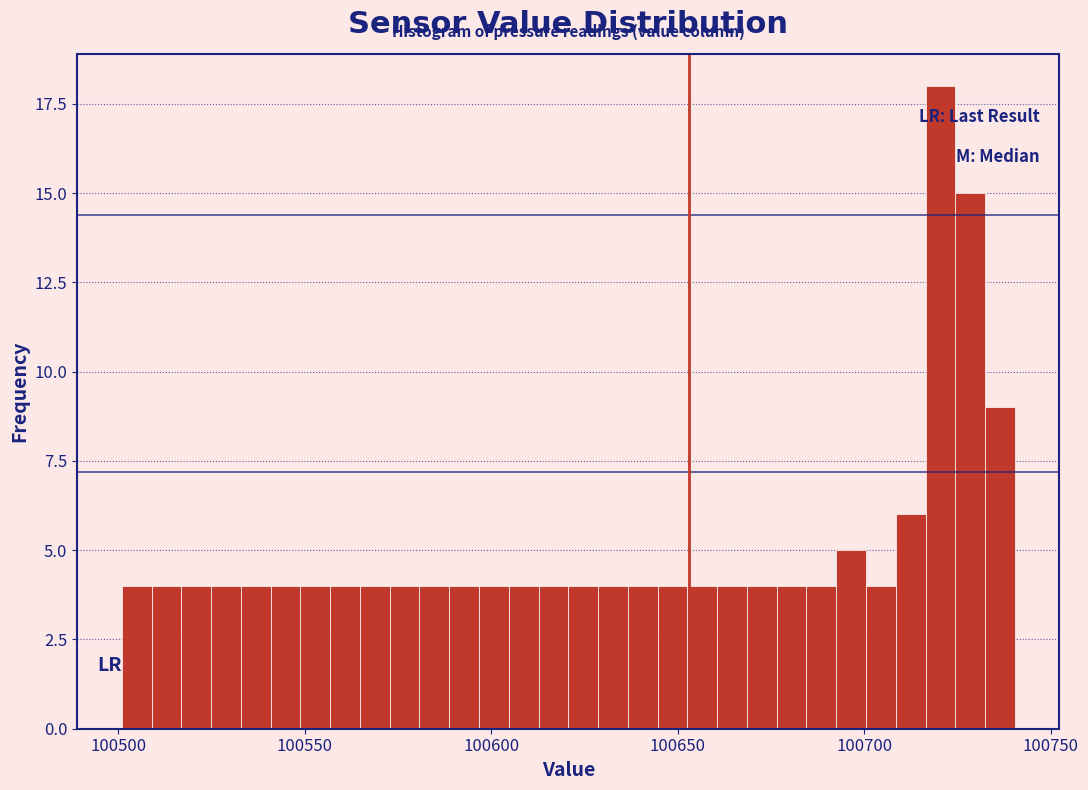

Read against the x-axis, roughly where is the centre of the tallest bar?

100720